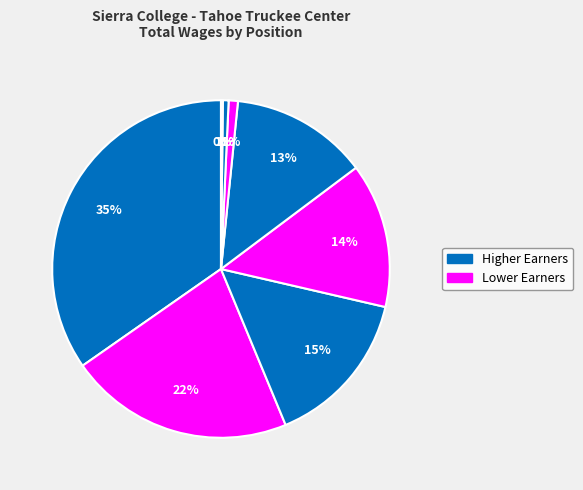

How many slices are in this pie chart?

8